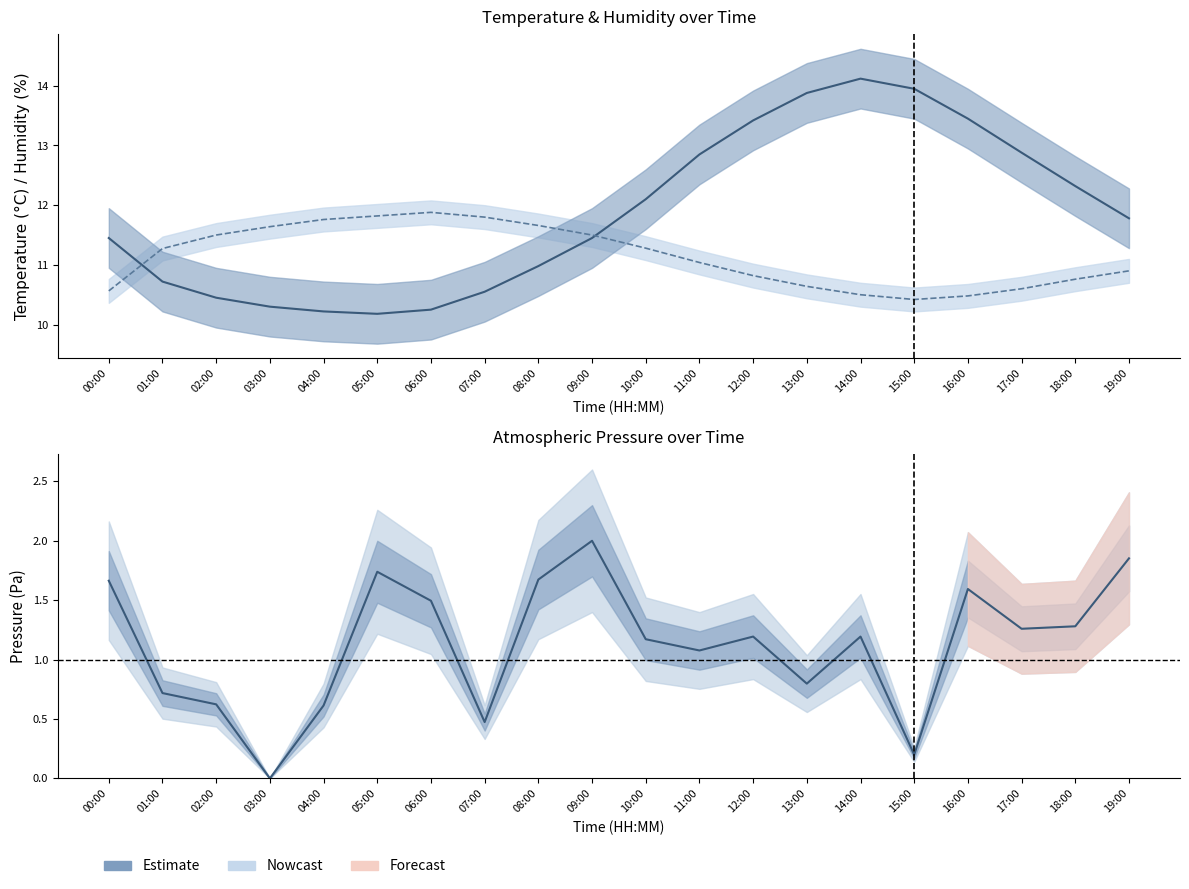

What is the total value across all series at 05:00?

23.7